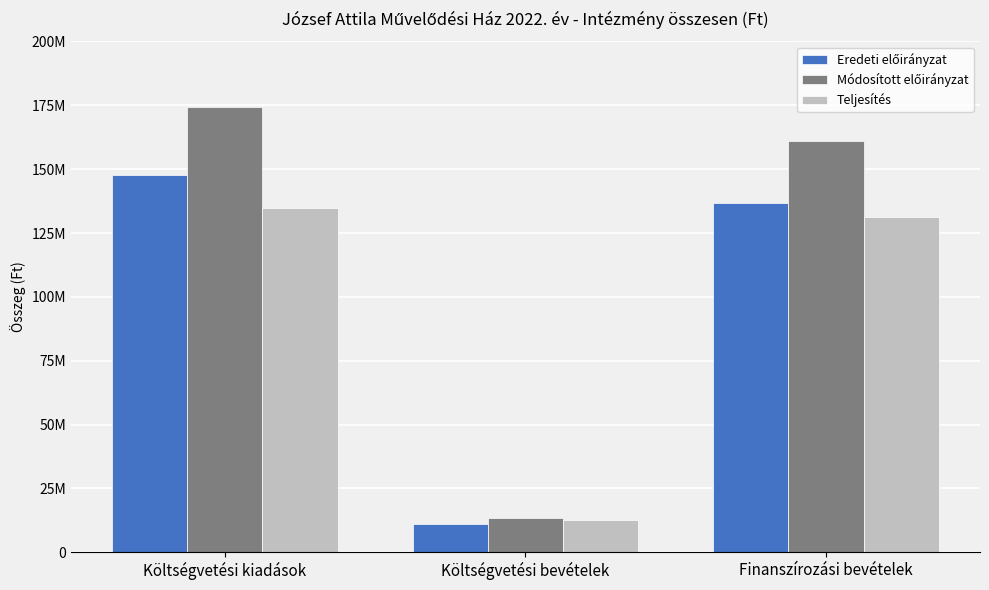

What is the difference between the maximum and second lowest values in the Teljesítés series?

3692791